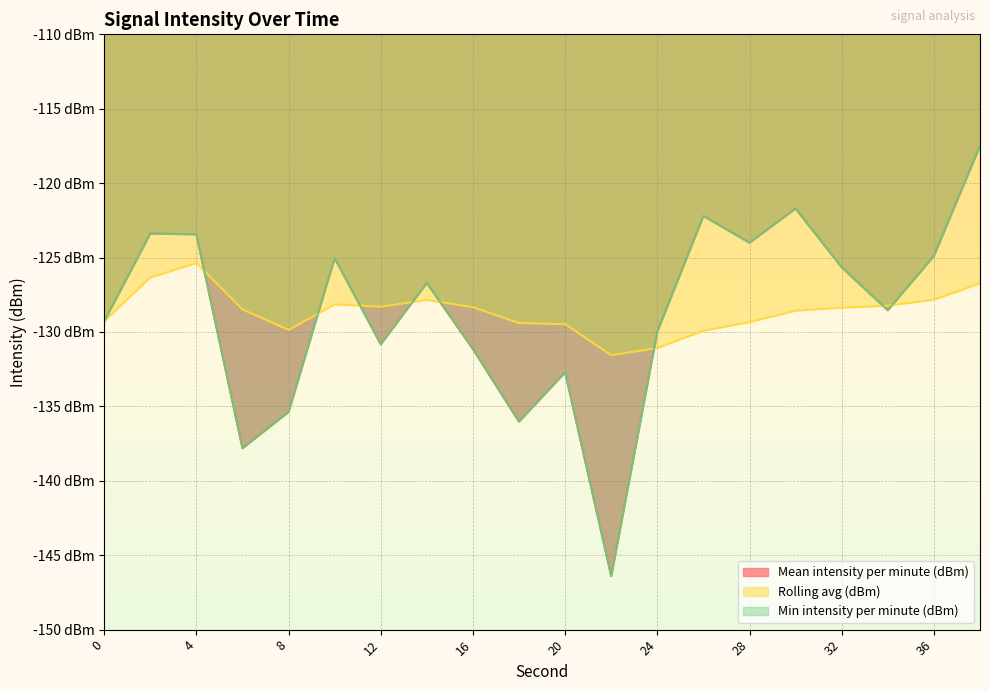

Reading left to right, extract all data points from this chart.

Mean intensity per minute (dBm): 0=-129.3	2=-123.4	4=-123.4	6=-137.8	8=-135.4	10=-125.0	12=-130.8	14=-126.7	16=-131.2	18=-136.0	20=-132.7	22=-146.4	24=-130.0	26=-122.2	28=-124.0	30=-121.7	32=-125.7	34=-128.5	36=-124.9	38=-117.5
Rolling avg (dBm): 0=-129.3	2=-126.3	4=-125.4	6=-128.5	8=-129.9	10=-128.1	12=-128.3	14=-127.8	16=-128.3	18=-129.4	20=-129.5	22=-131.6	24=-131.1	26=-129.9	28=-129.3	30=-128.6	32=-128.4	34=-128.2	36=-127.8	38=-126.7
Min intensity per minute (dBm): 0=-129.3	2=-123.4	4=-123.4	6=-137.8	8=-135.4	10=-125.0	12=-130.8	14=-126.7	16=-131.2	18=-136.0	20=-132.7	22=-146.4	24=-130.0	26=-122.2	28=-124.0	30=-121.7	32=-125.7	34=-128.5	36=-124.9	38=-117.5